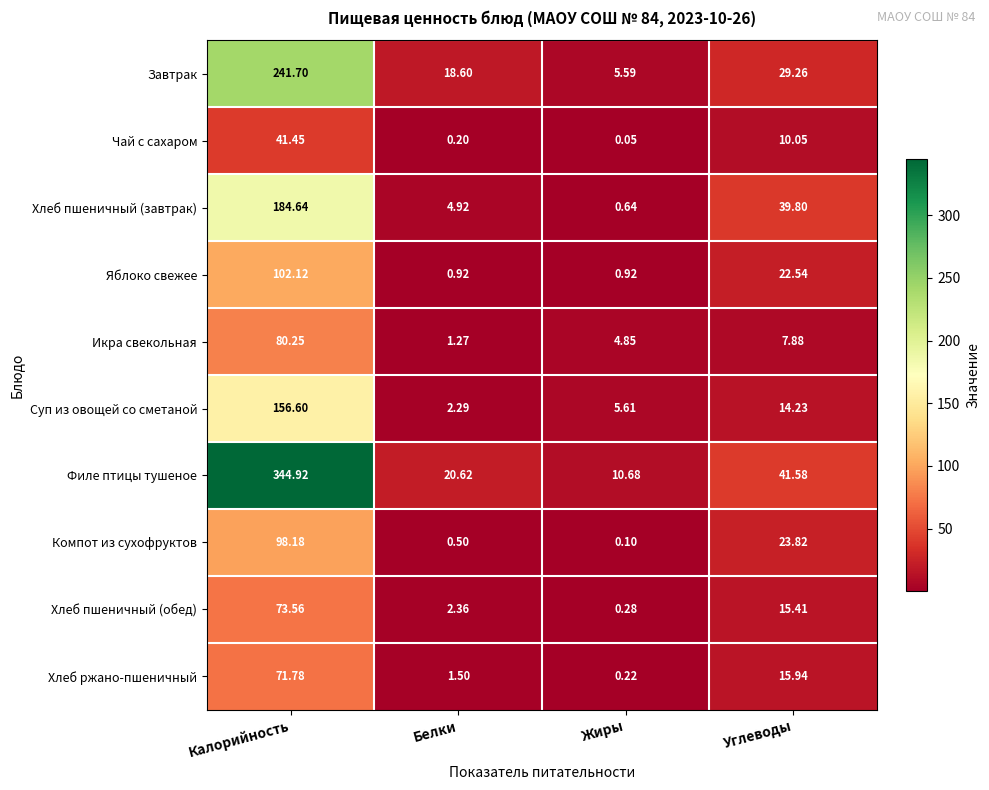

At which label does Чай с сахаром first exceed 10?

Калорийность